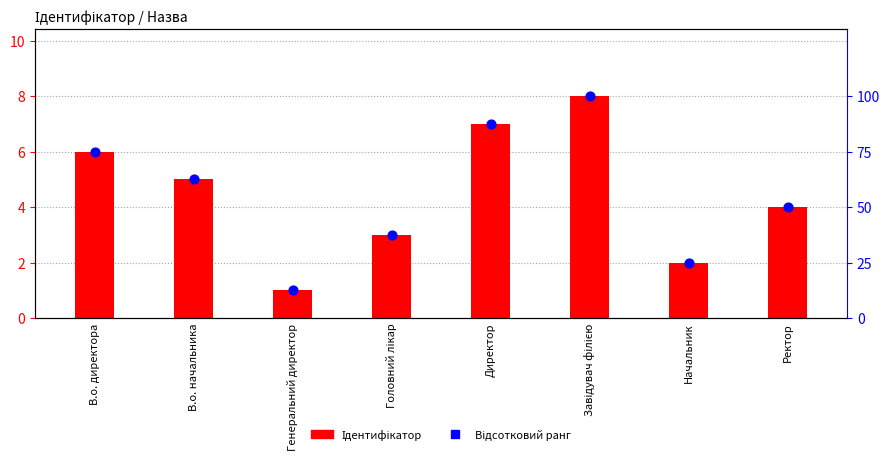

At which category is the sum across all series the highest?

Завідувач філією